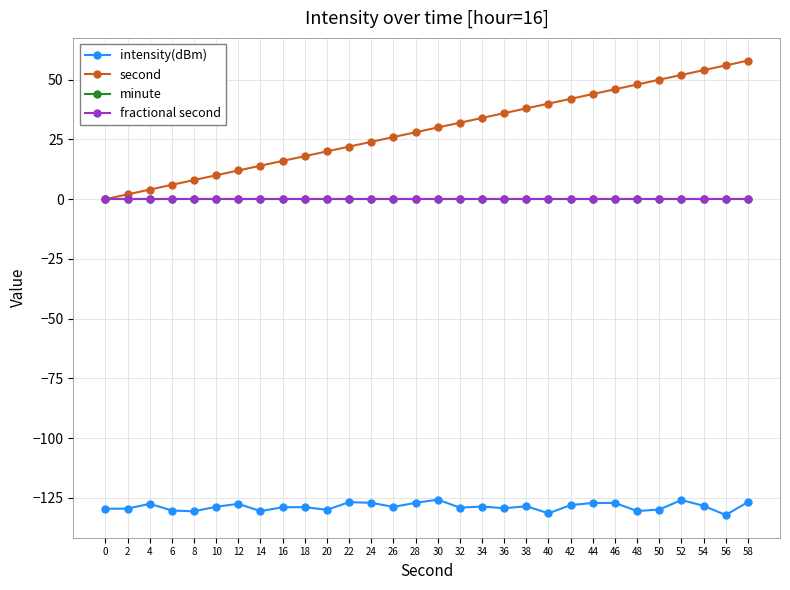

What is the value of the intensity(dBm) point at the 1st from the left?

-129.6